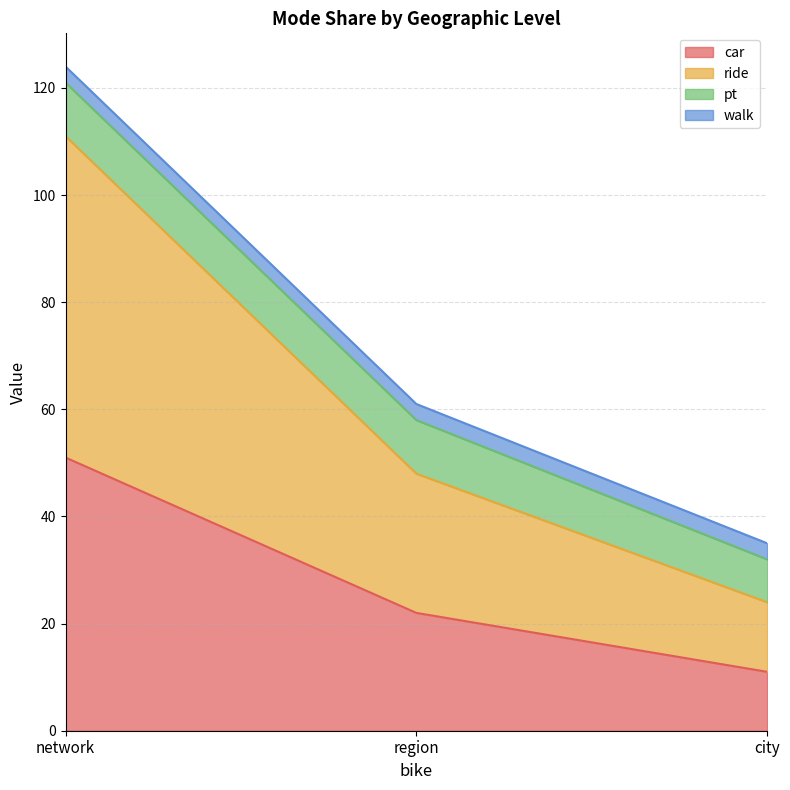

What are all the series names shown in the legend?

car, ride, pt, walk